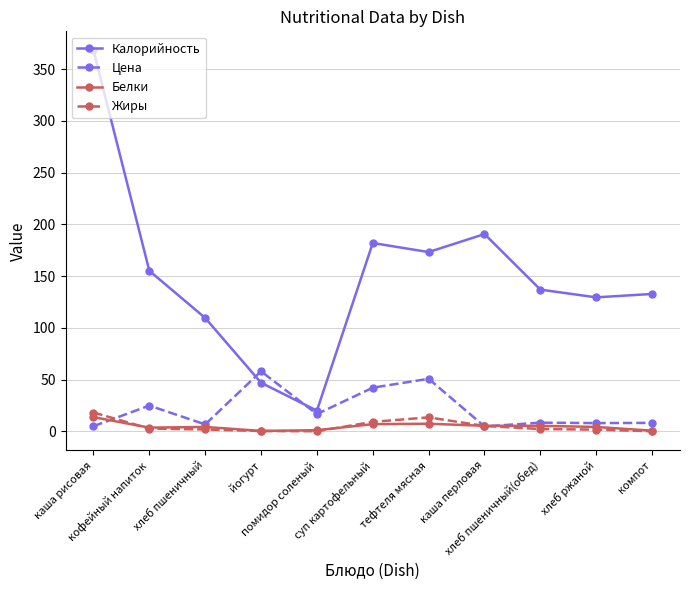

What is the highest value of the Белки series?

13.7